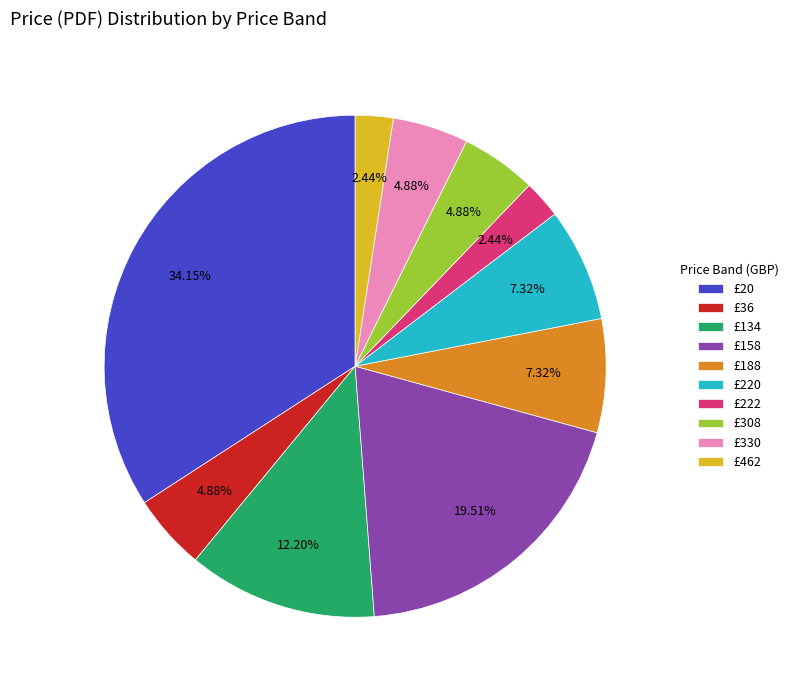

What is the ratio of the value at £308 to the value at £188?

0.7